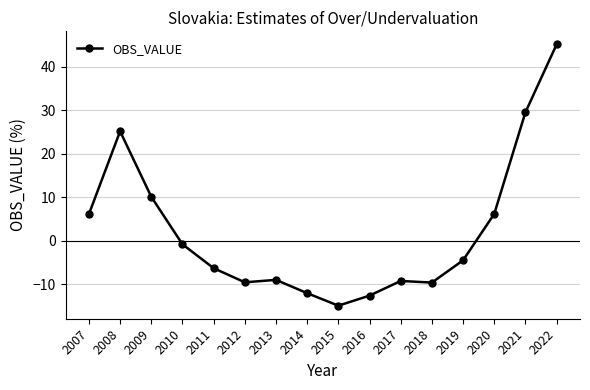

What is the minimum value shown in the chart?

-14.9